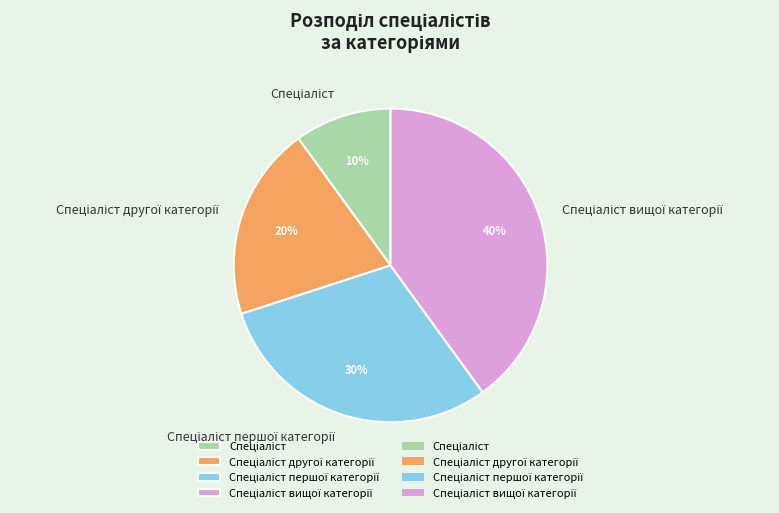

Does any single category account for the majority?

No